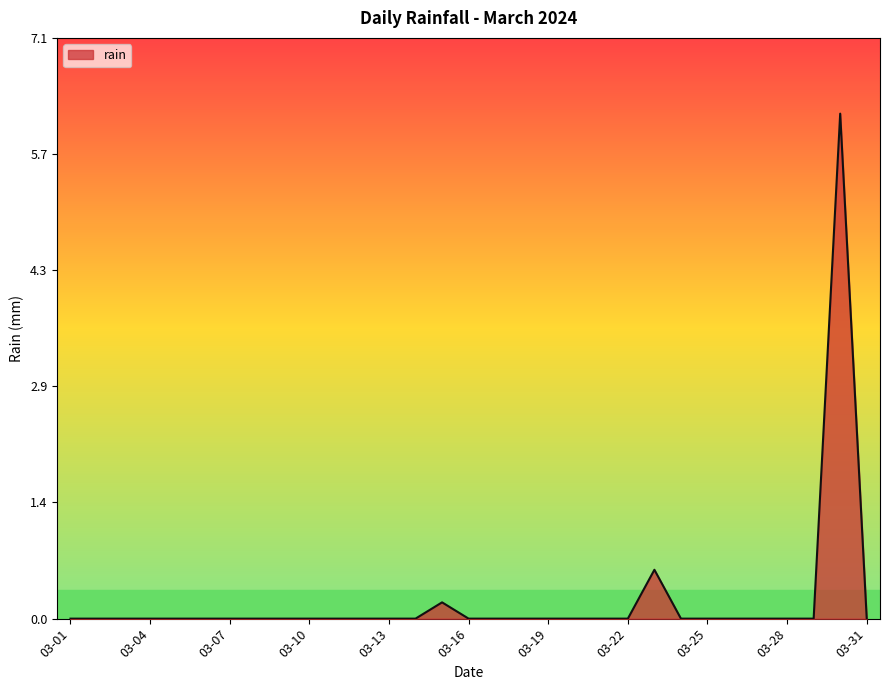

Does the chart display data point markers on the line(s)?

No